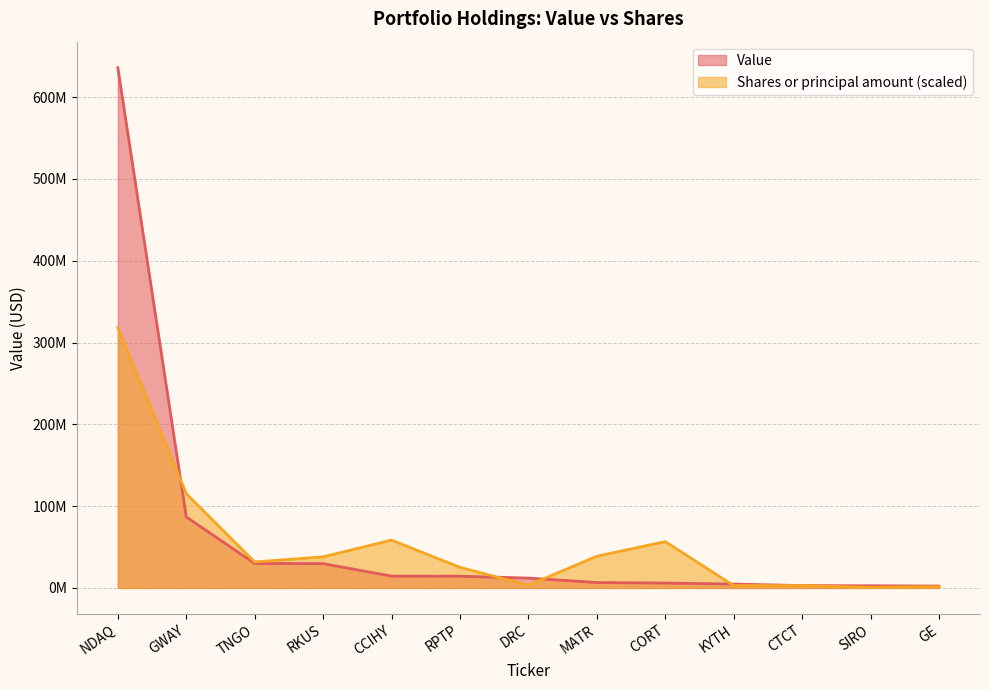

What is the label of the 2nd point from the right?

SIRO